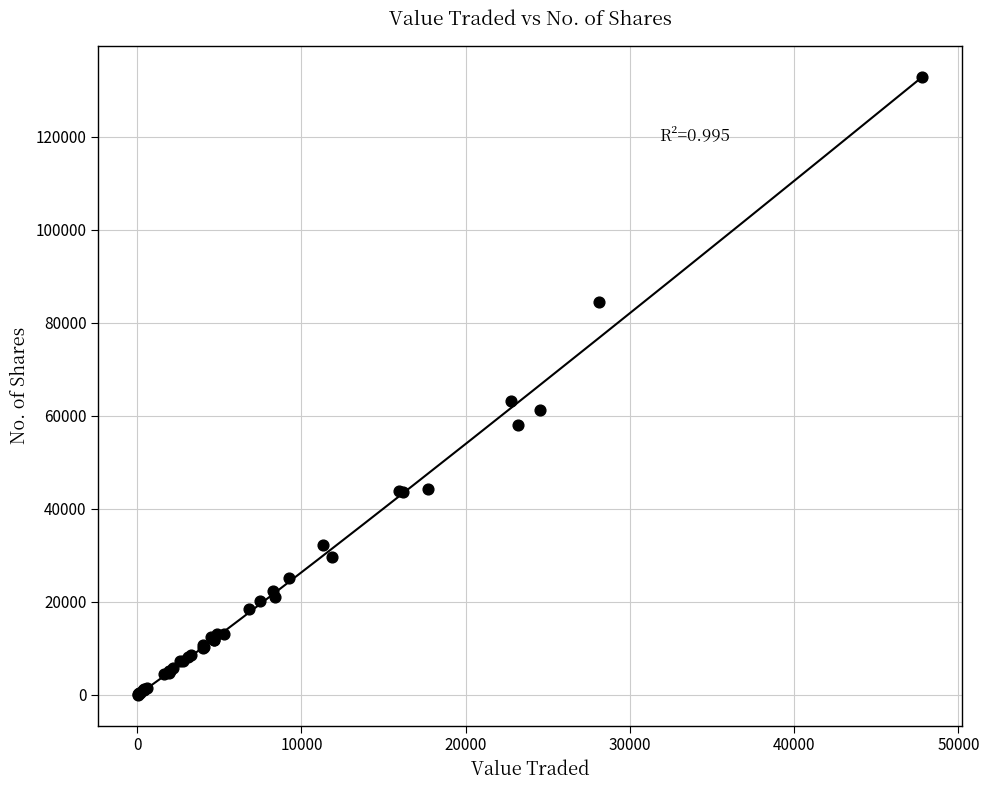

What Y value in the scatter plot is closest to 66434?

63126